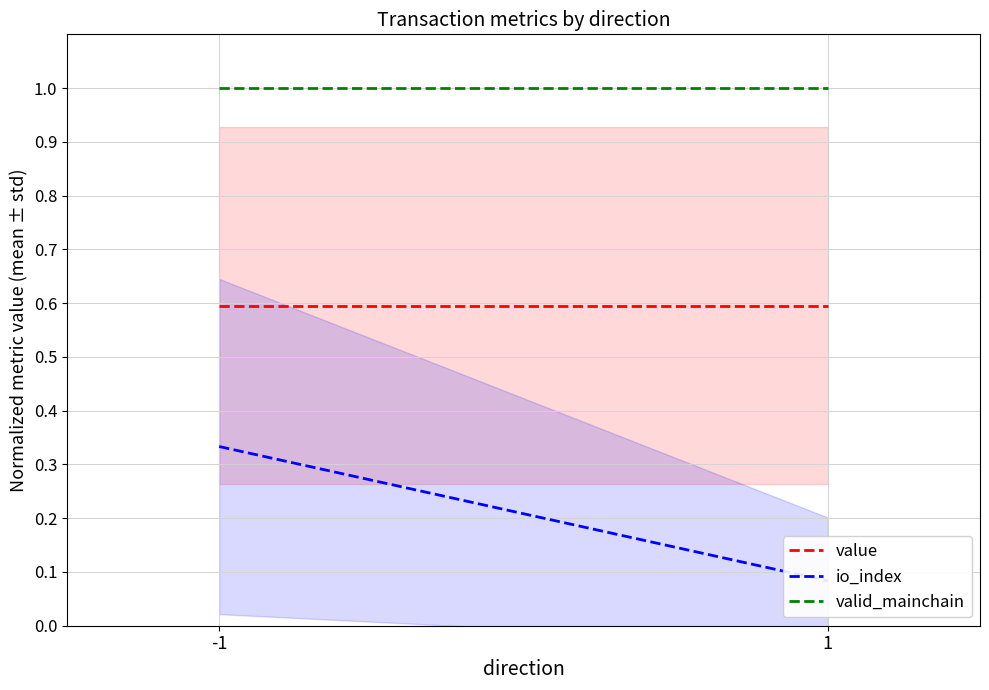

Rank the series by their maximum value, from highest to lowest.

valid_mainchain, value, io_index